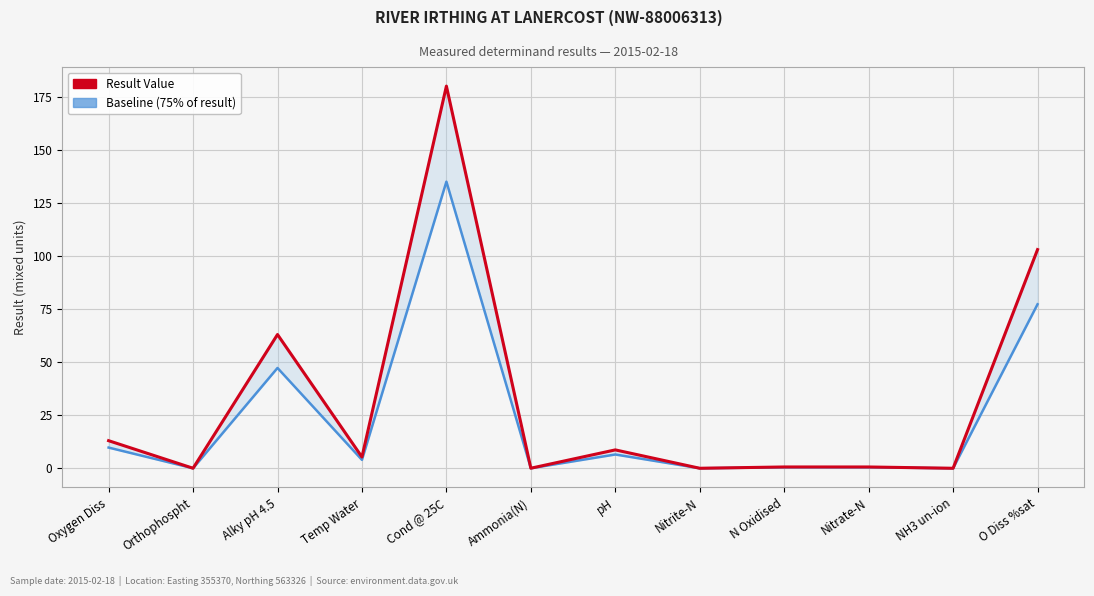

What is the average value of the Baseline (75% of result) series?

23.4